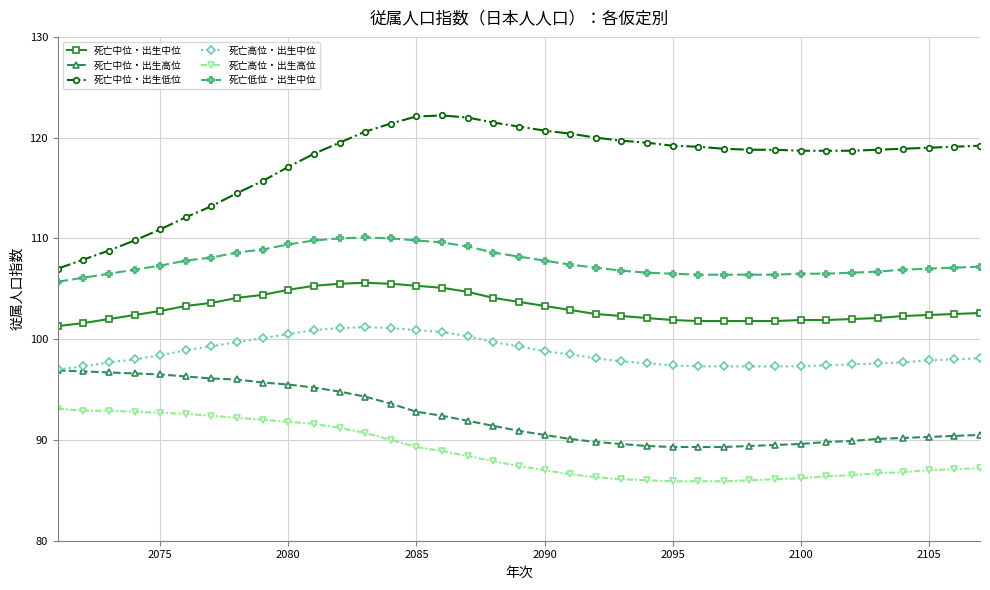

What is the value of the 死亡中位・出生高位 point at the 13th from the left?

94.3